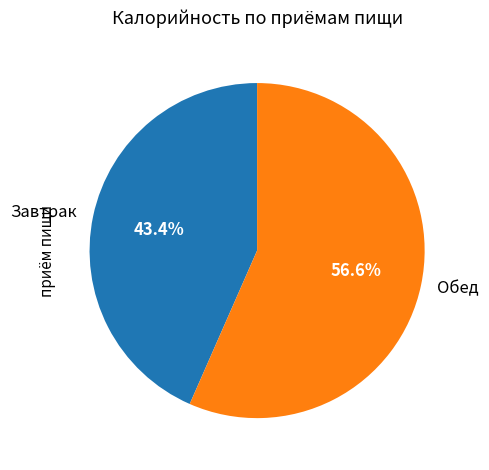

Which category accounts for the majority?

Обед